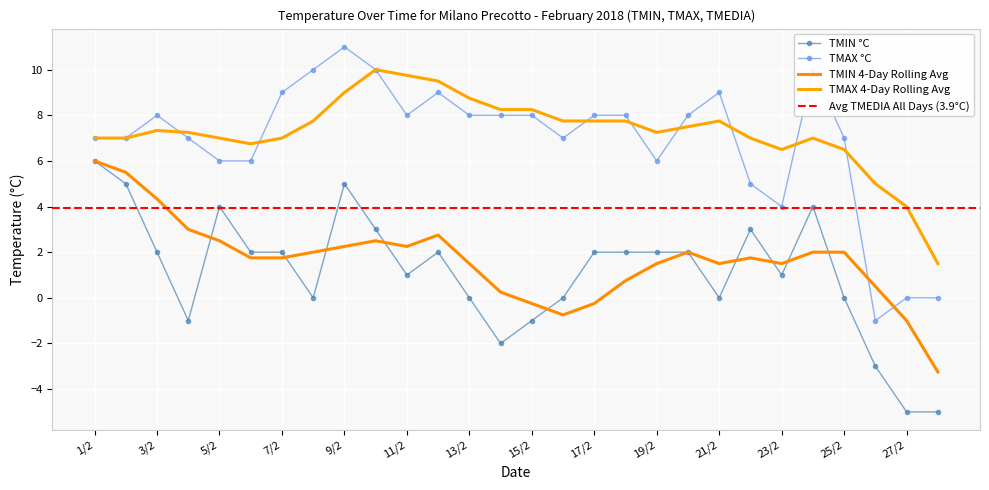

At which category does the chart reach its minimum across all series?

27/2